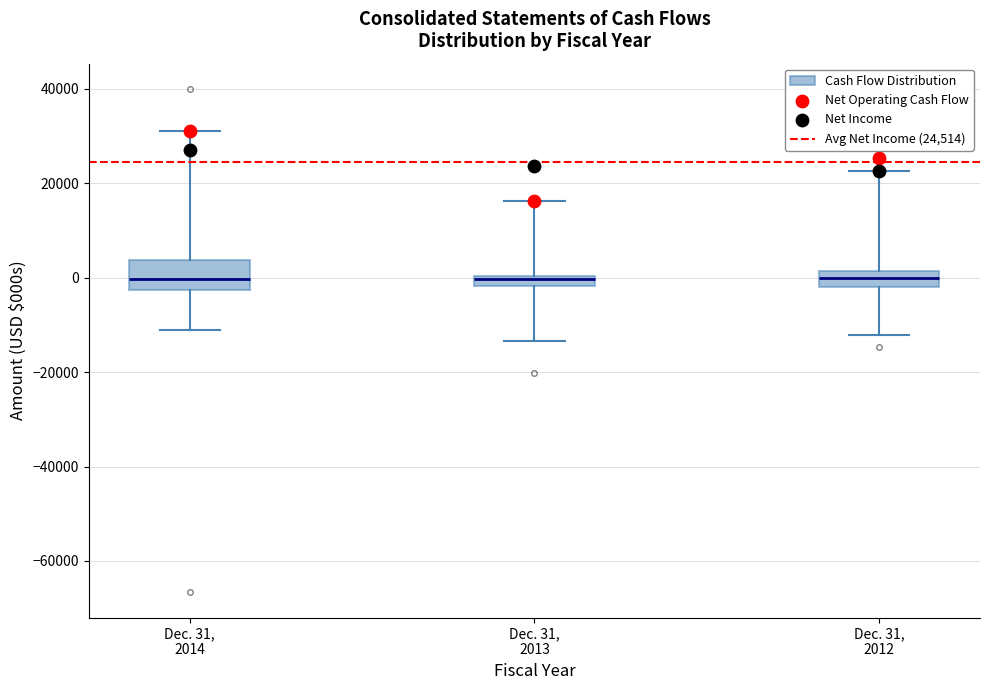

Comparing the boxes themselves (not the whiskers), which one is the tallest?

Dec. 31, 2014